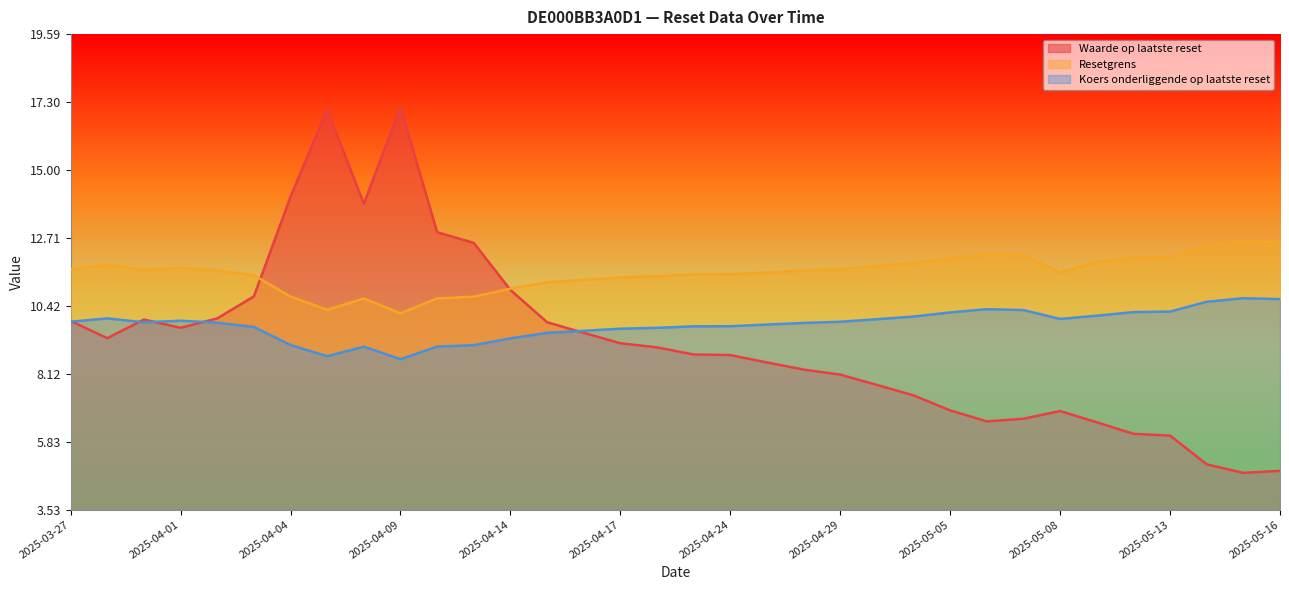

At how many categories does at least one series exceed 11?

33